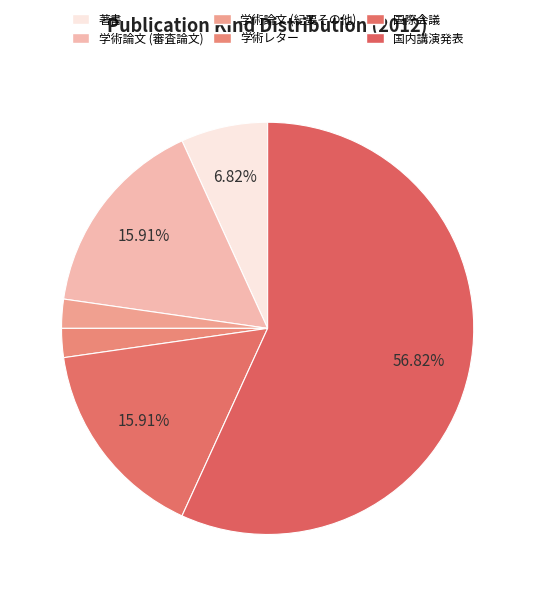

To the nearest percent, what is the combined percentage of 学術論文 (審査論文) and 学術レター?

18%